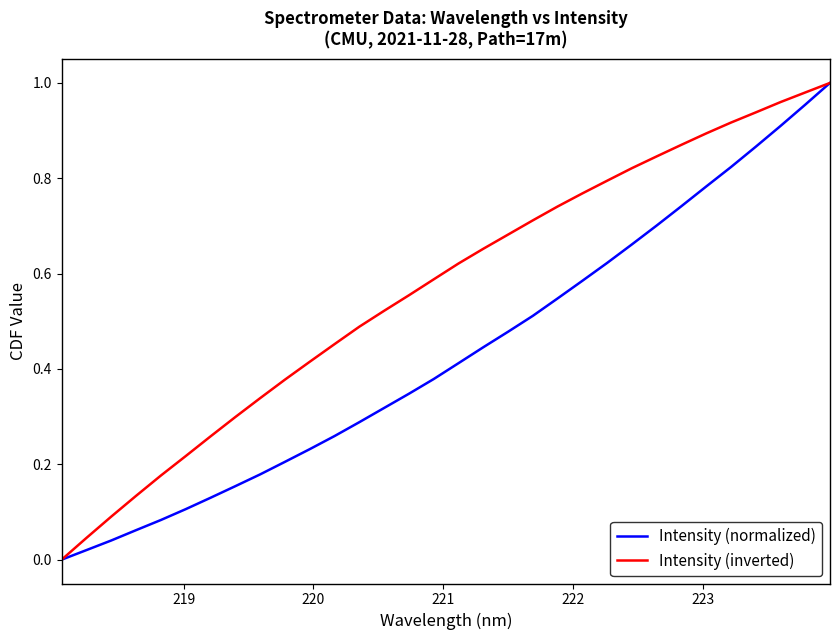

Is this an area chart (filled region under the line)?

No